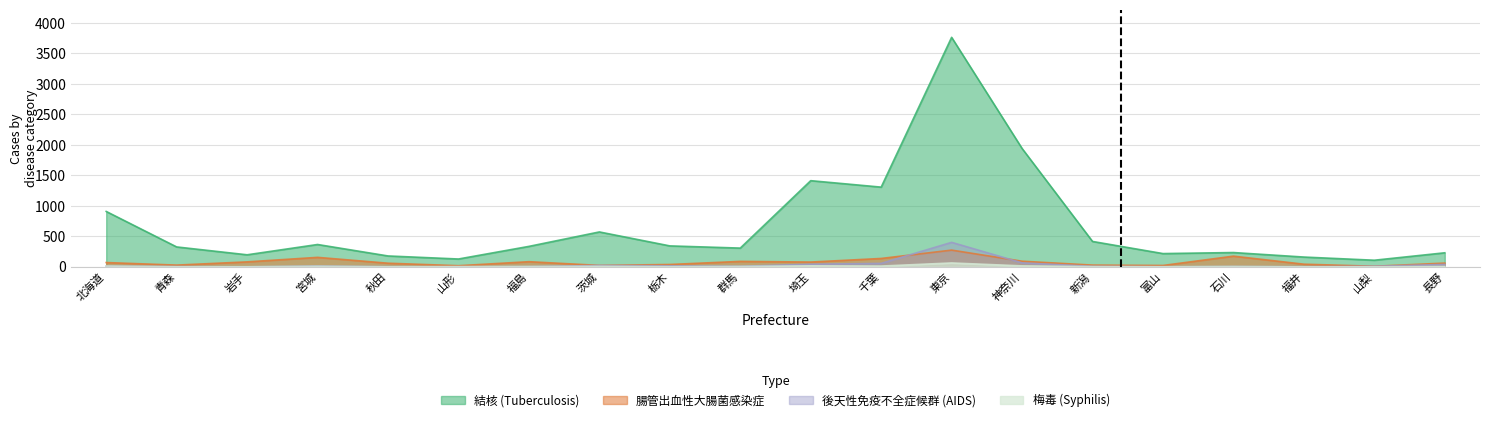

What is the difference between the 結核 values at 宮城 and 茨城?

206